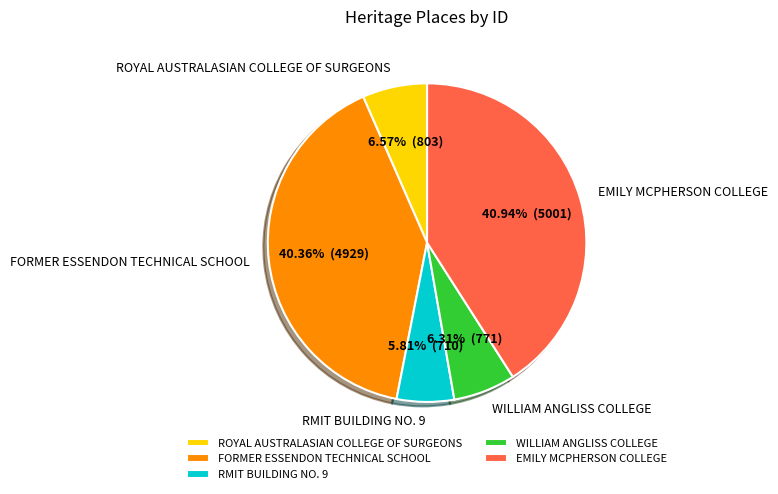

Which has a higher value, EMILY MCPHERSON COLLEGE or RMIT BUILDING NO. 9?

EMILY MCPHERSON COLLEGE